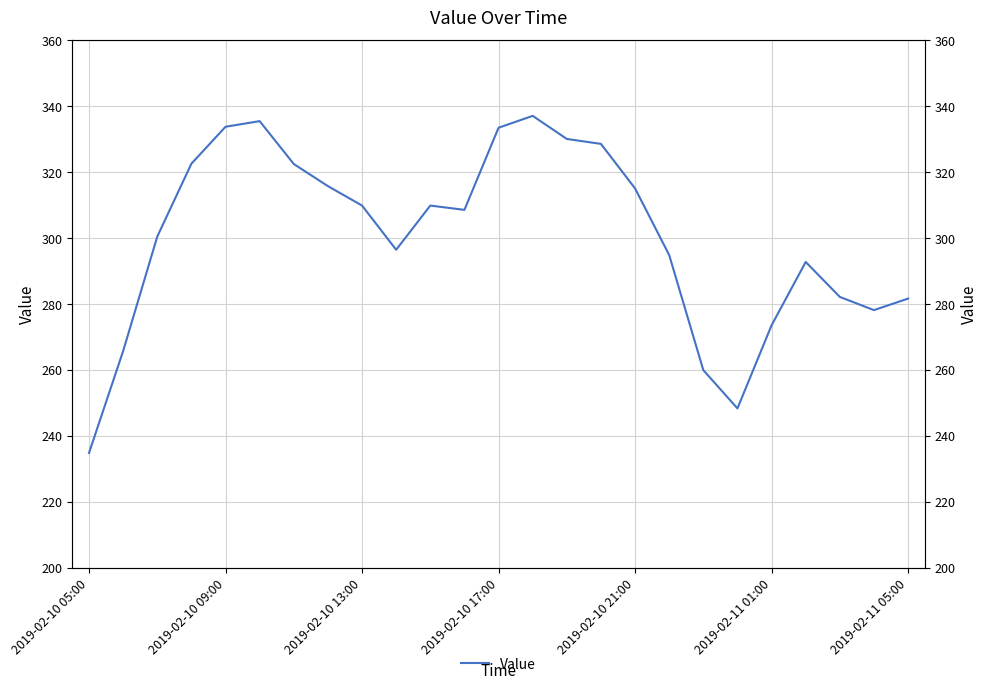

The chart shows a value of 333.4 at 2019-02-10 17:00. True or false?

True